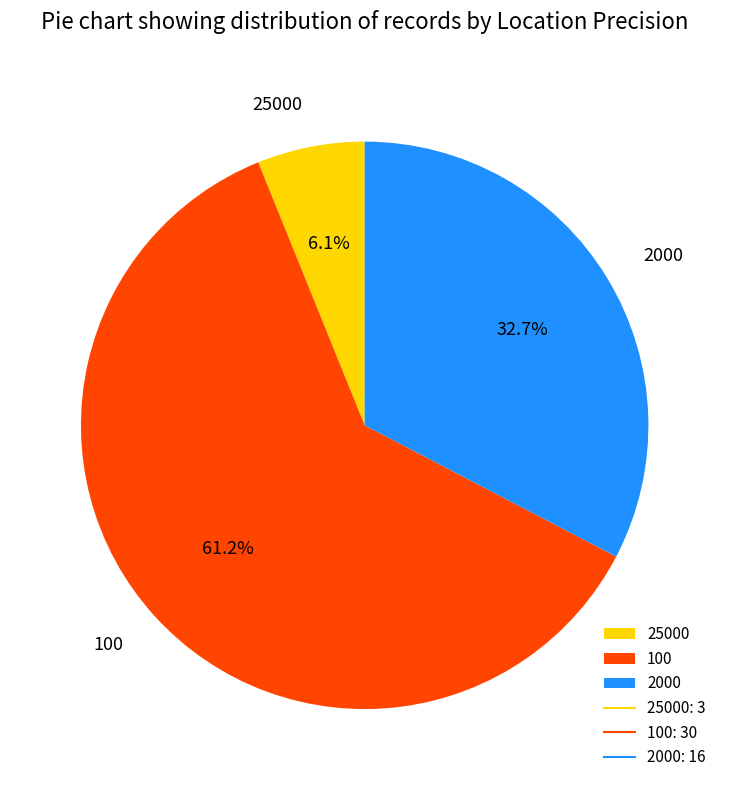

How many slices are in this pie chart?

3